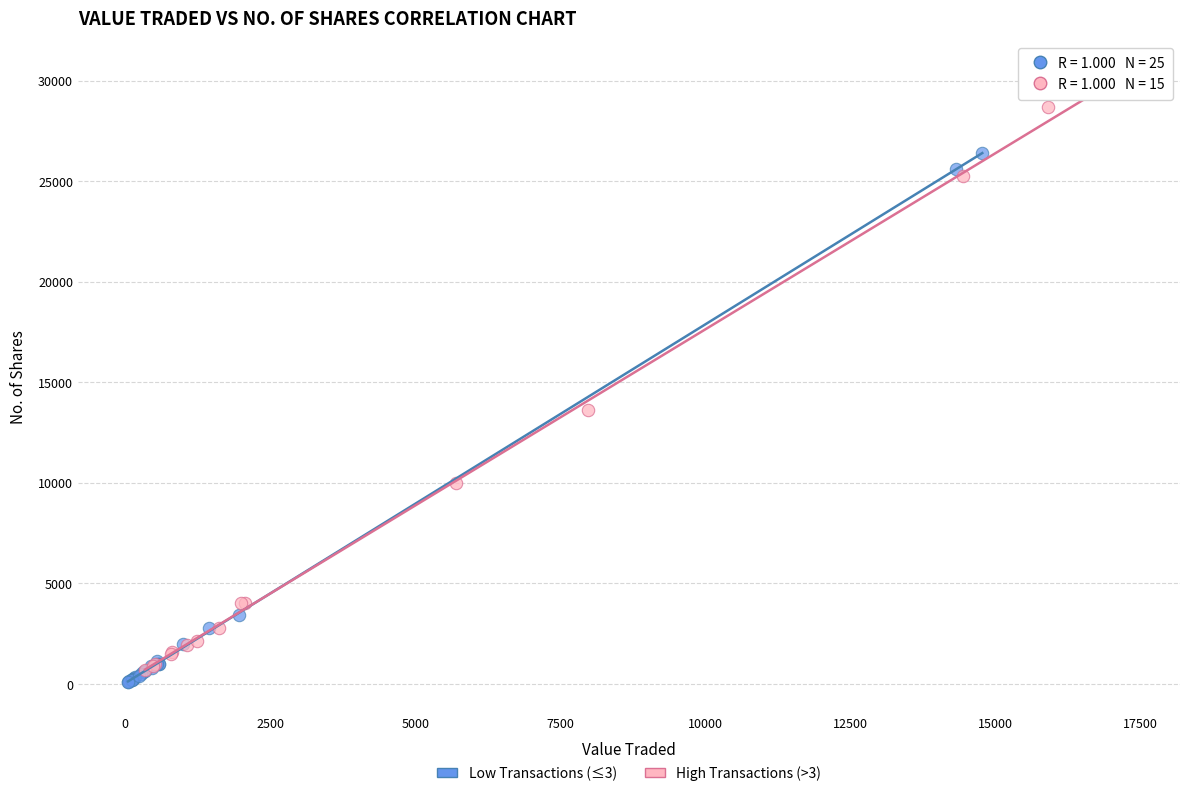

Which series has the widest spread of Y values?

High Transactions (>3)